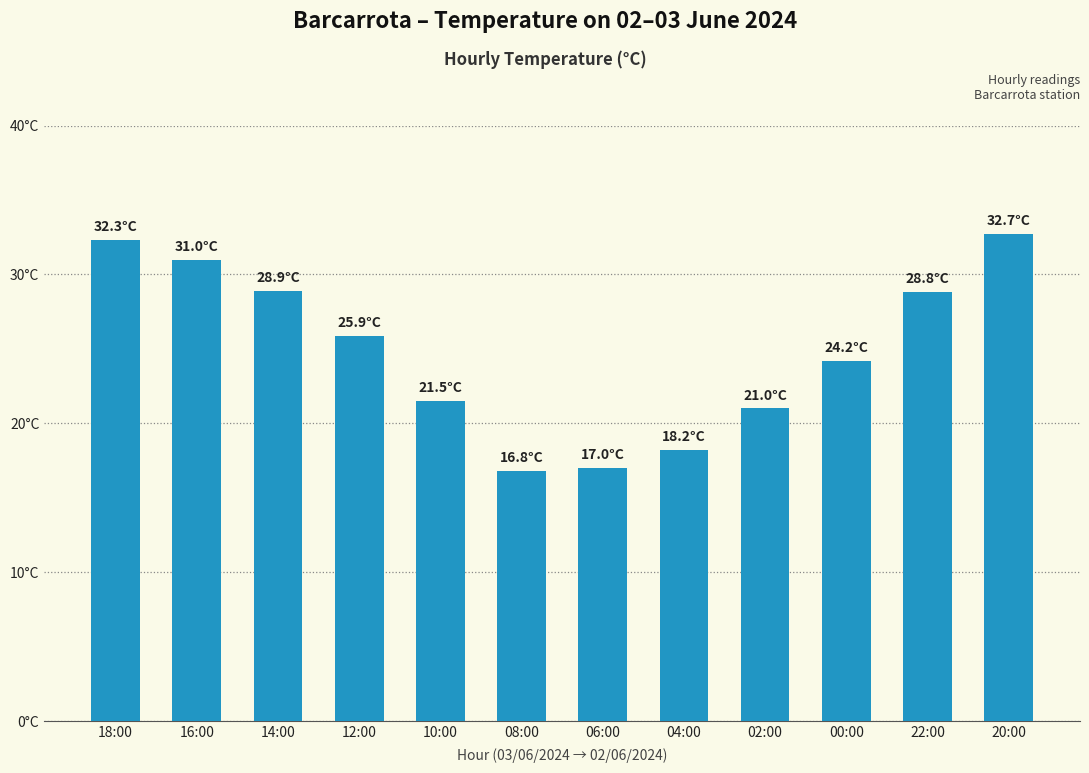

What is the change in value from 08:00 to 22:00?

+12.0